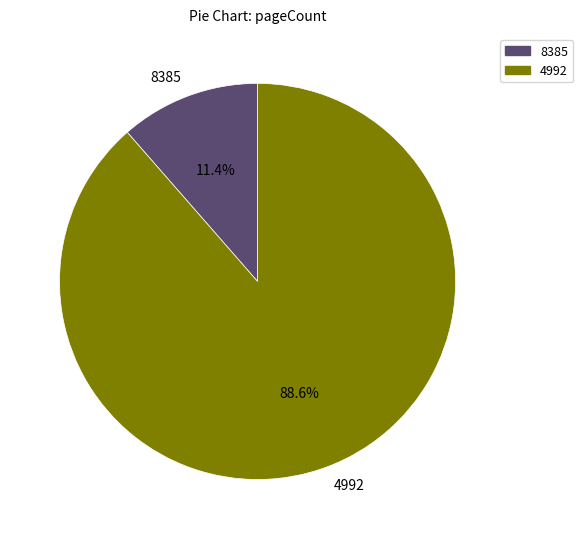

True or false: 8385 accounts for 21% of the total.

False